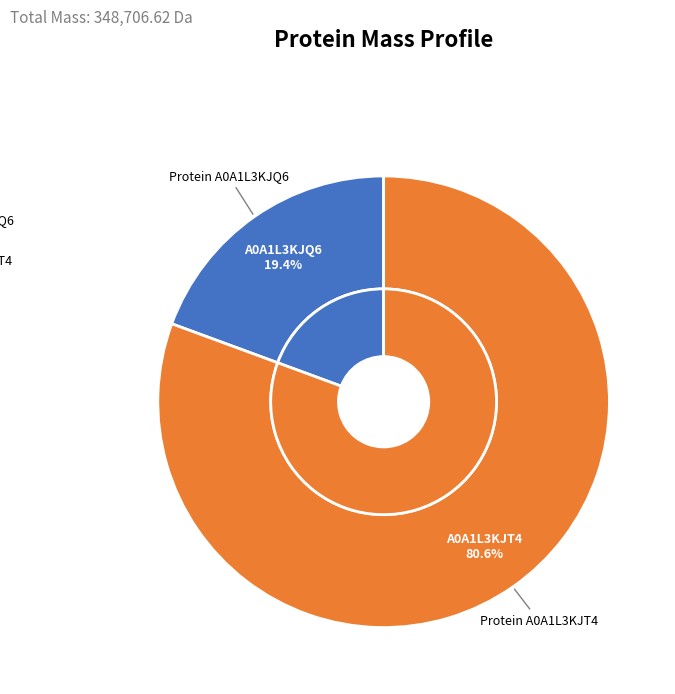

Does tr|A0A1L3KJQ6|A0A1L3KJQ6_9VIRU account for over 50% of the chart?

No